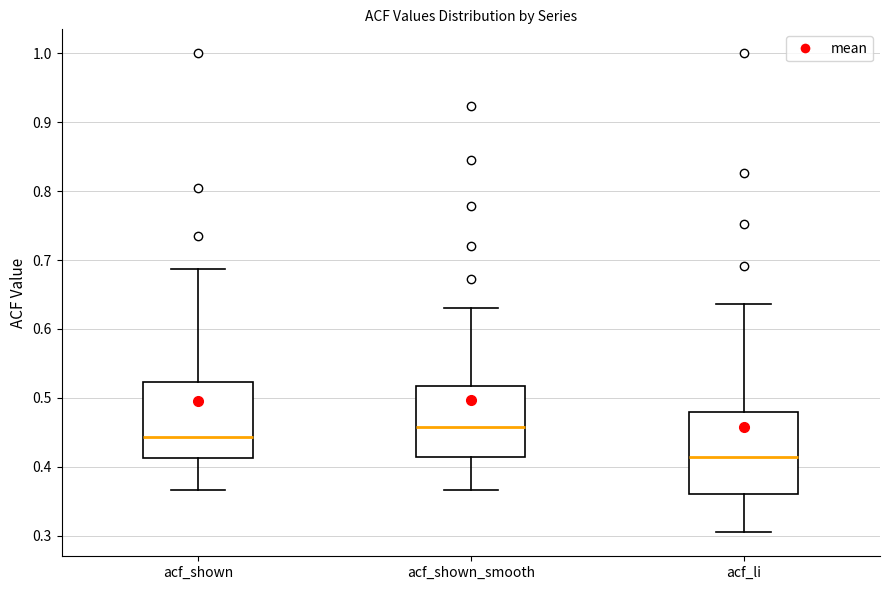

Which box's median line is the lowest?

acf_li